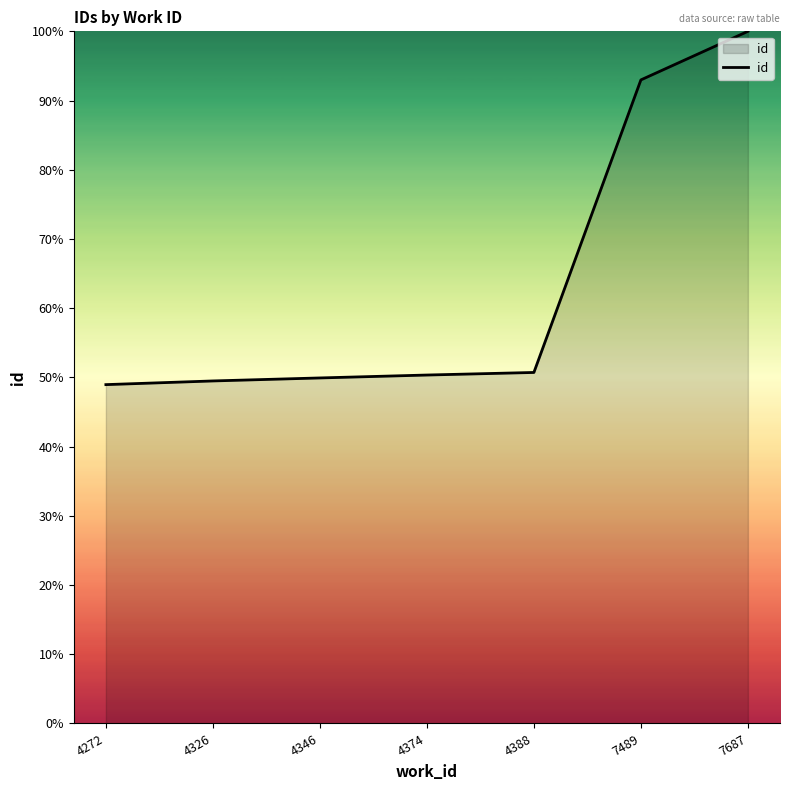

What is the change in value from 4388 to 7687?

+49.3